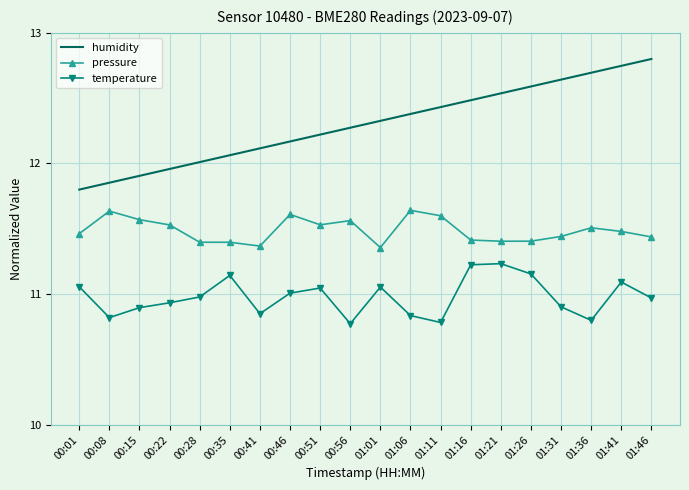

In pressure, how many points are lower than both neighbors (excluding endpoints)?

4